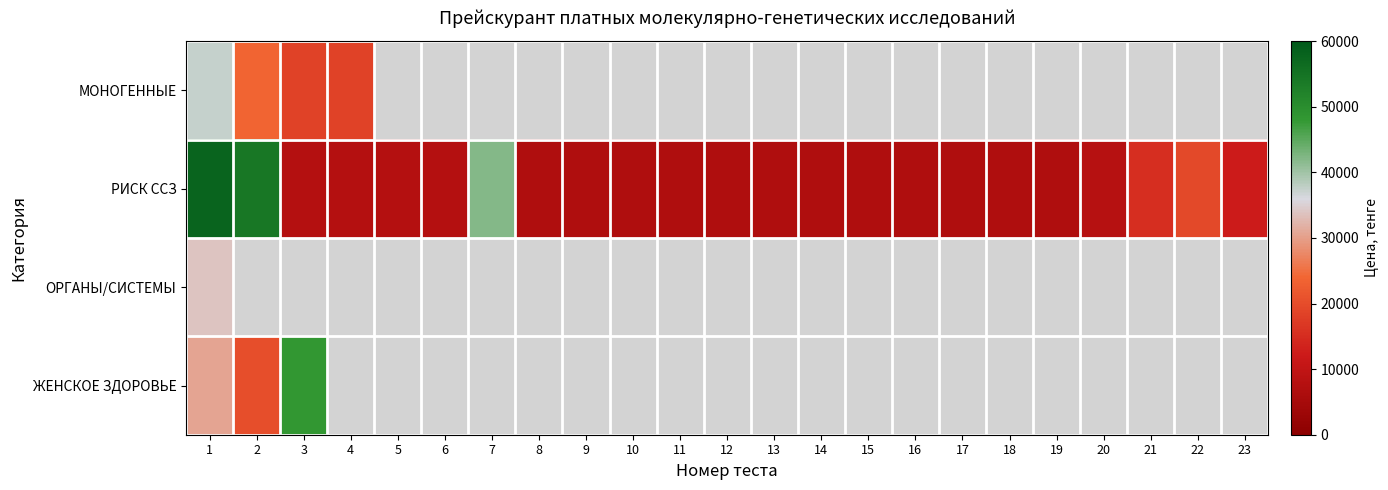

True or false: ОРГАНЫ/СИСТЕМЫ has a value of 33940.0 at 1.

True